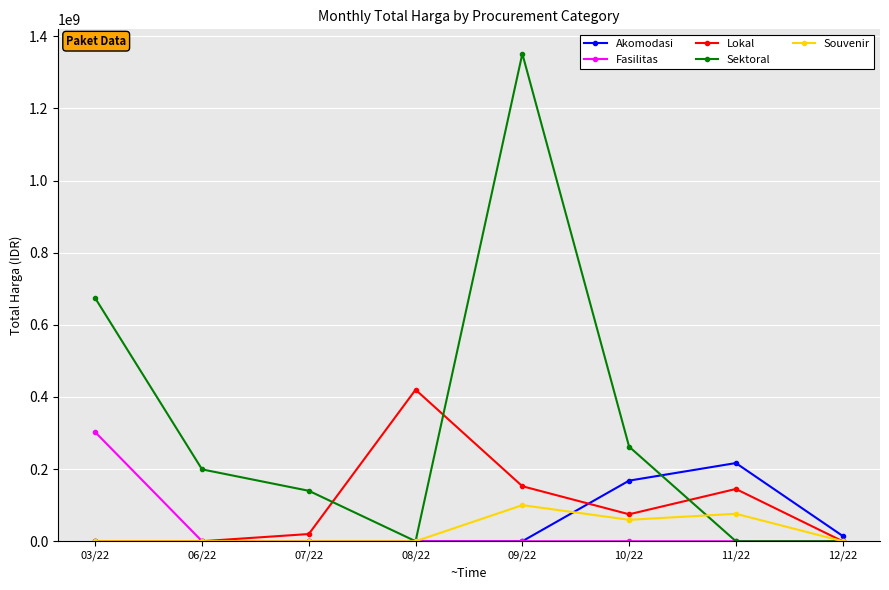

What is the maximum value shown in the chart?

1351682000